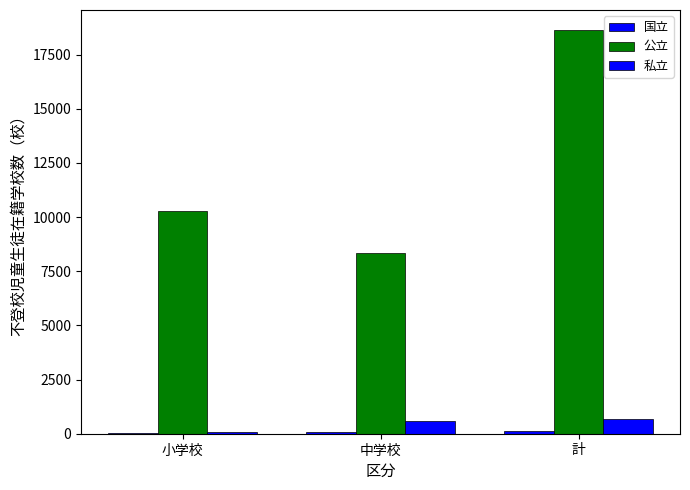

Is the value of 国立 at 計 greater than the value of 公立 at 計?

No